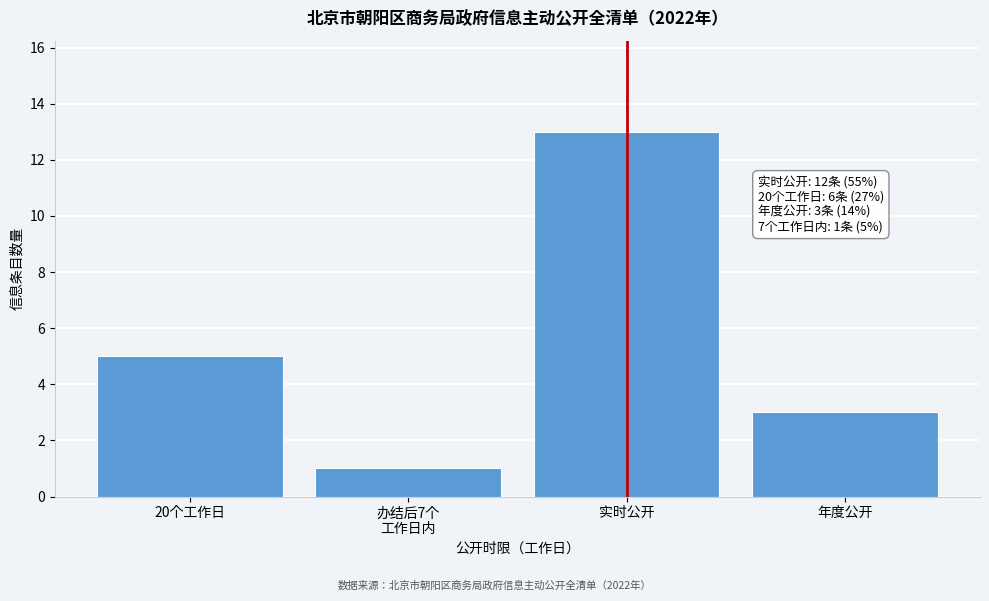

Reading left to right, transcribe all the data shown in this chart.

5	1	13	3